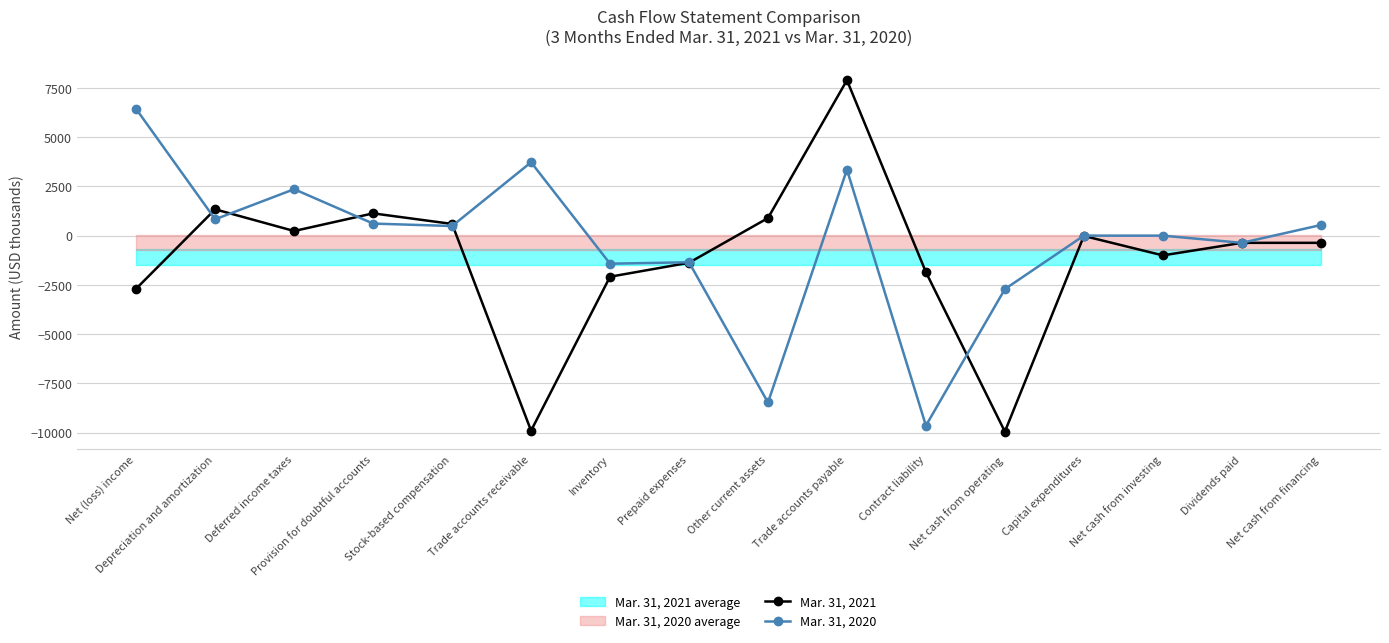

What is the difference between the highest and lowest values at Prepaid expenses?

24